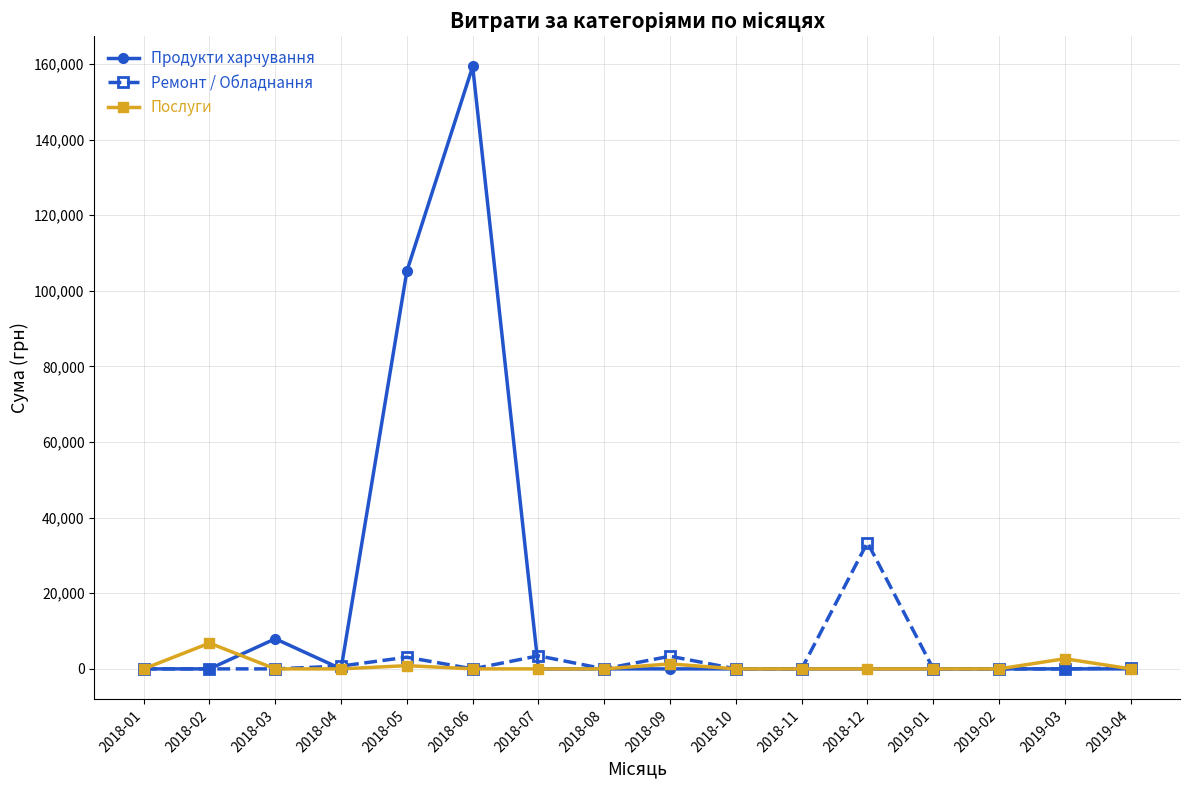

Which series has the largest range (max minus min)?

Продукти харчування